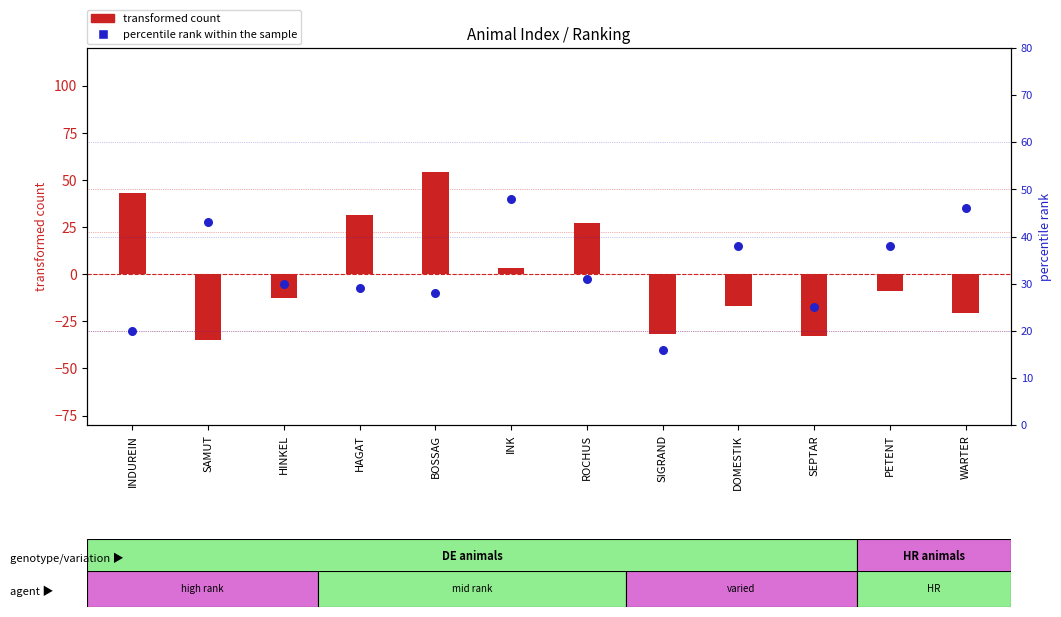

At which category is the sum across all series the highest?

BOSSAG